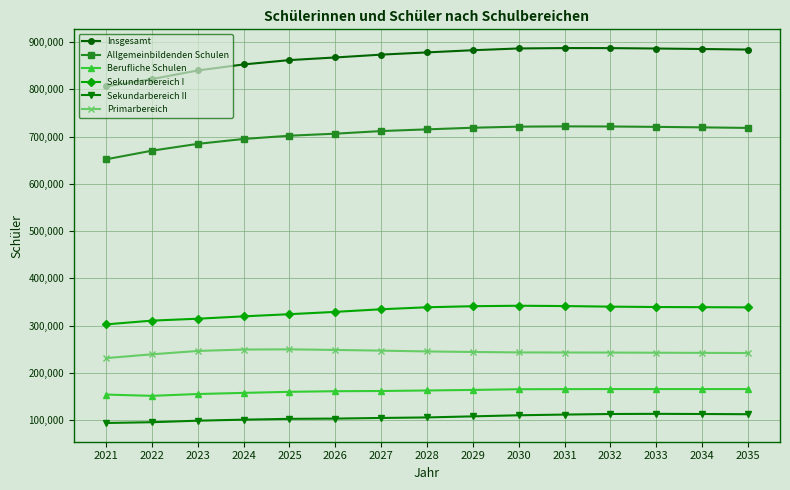

What is the sum of all Sekundarbereich I values?

4957937